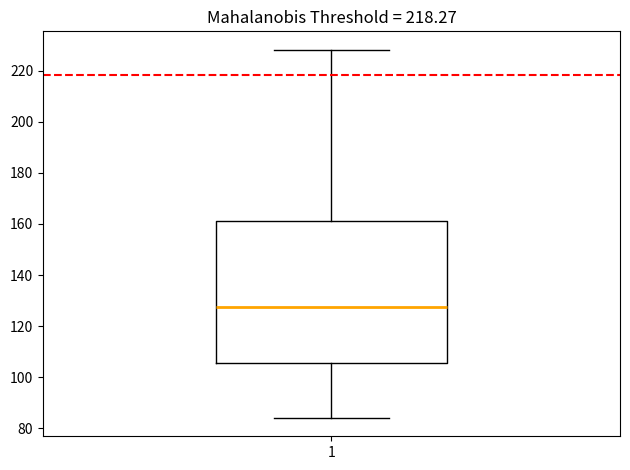

Transcribe this box plot: give where the median line is, the range the box spans, and where the two whiskers end, as read against the y-axis. The values are not printed on the chart, so give them approximately, as read against the axis.

median 128, box 106 to 162, whiskers 84 to 228